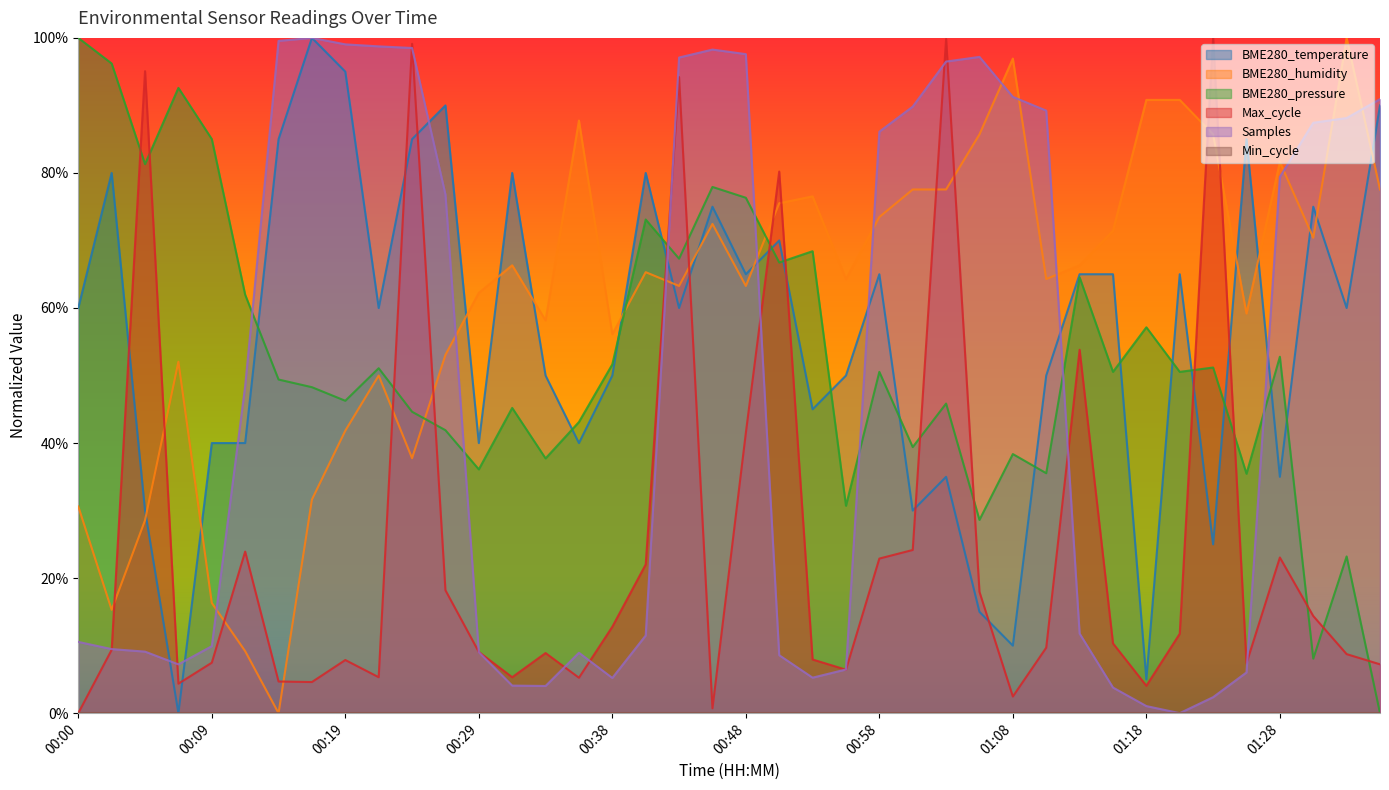

How many intersections are there between BME280_humidity and BME280_temperature?

14